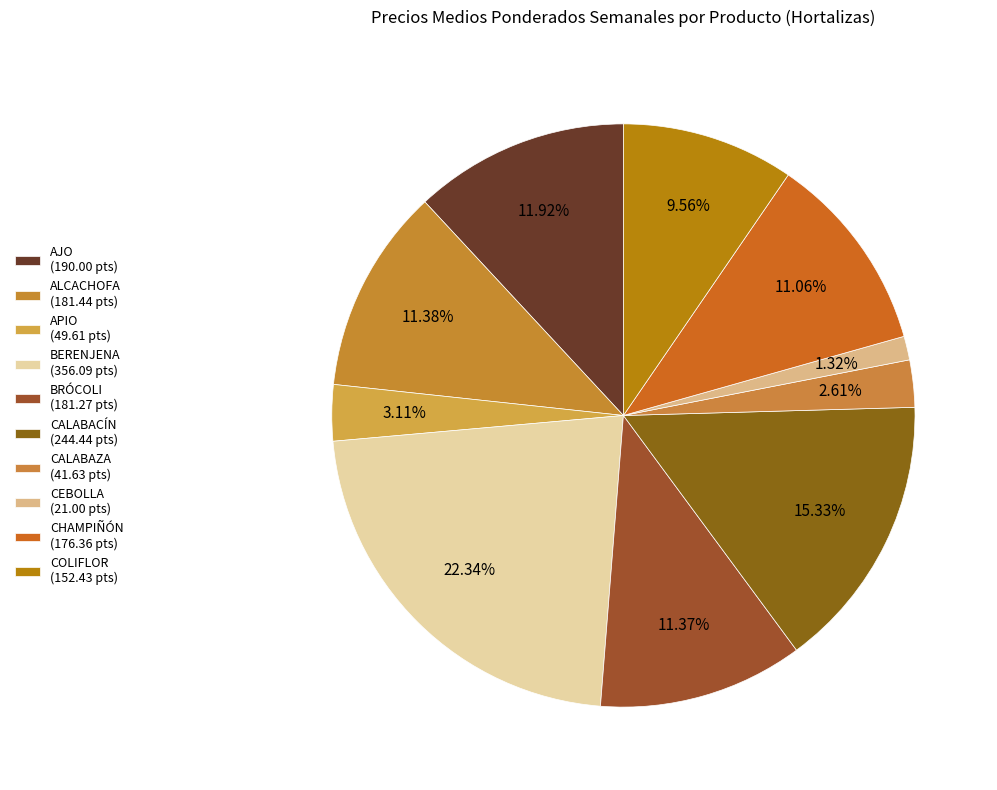

How many segments does this pie chart have?

10